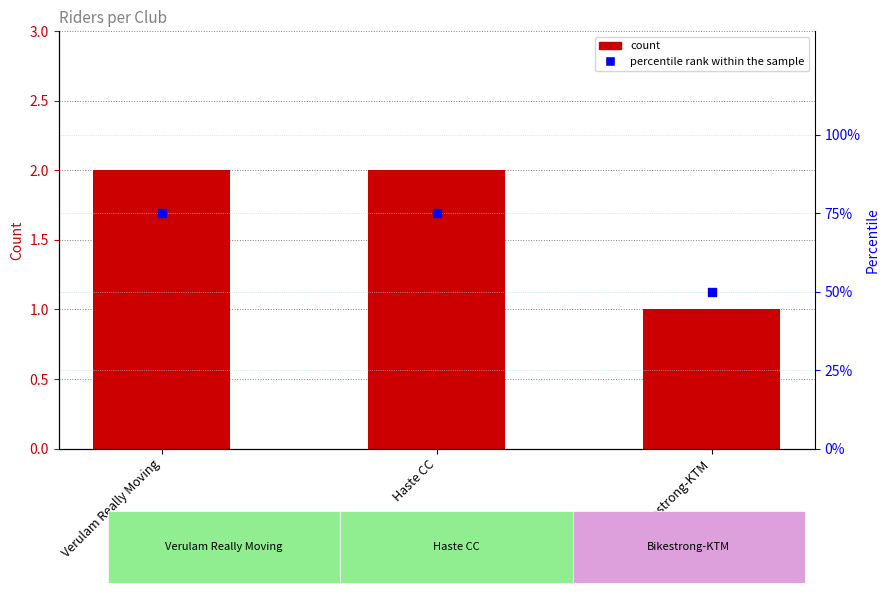

What are all the series names shown in the legend?

count, percentile rank within the sample